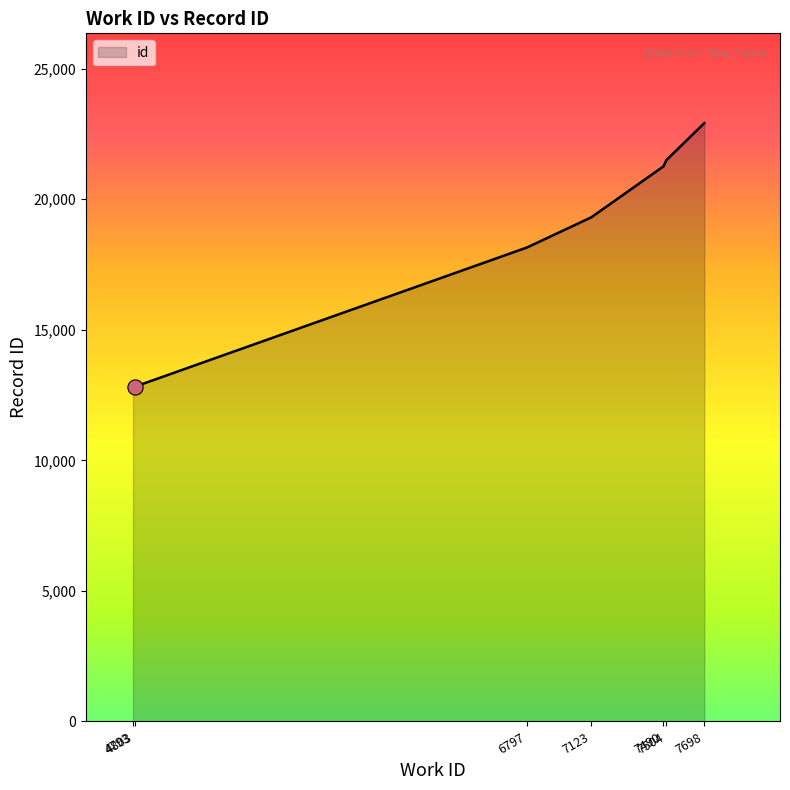

Between 7490 and 6797, which is larger?

7490